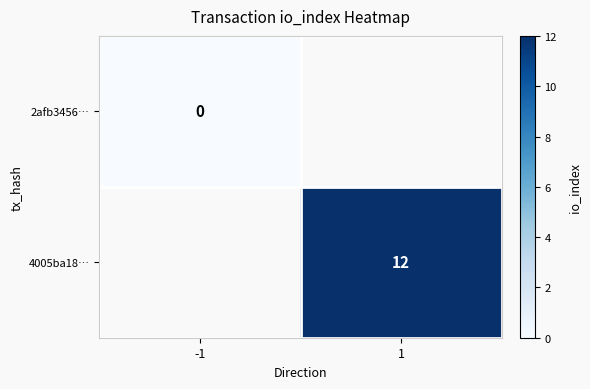

The value of 4005ba18… at 1 is 16. True or false?

False